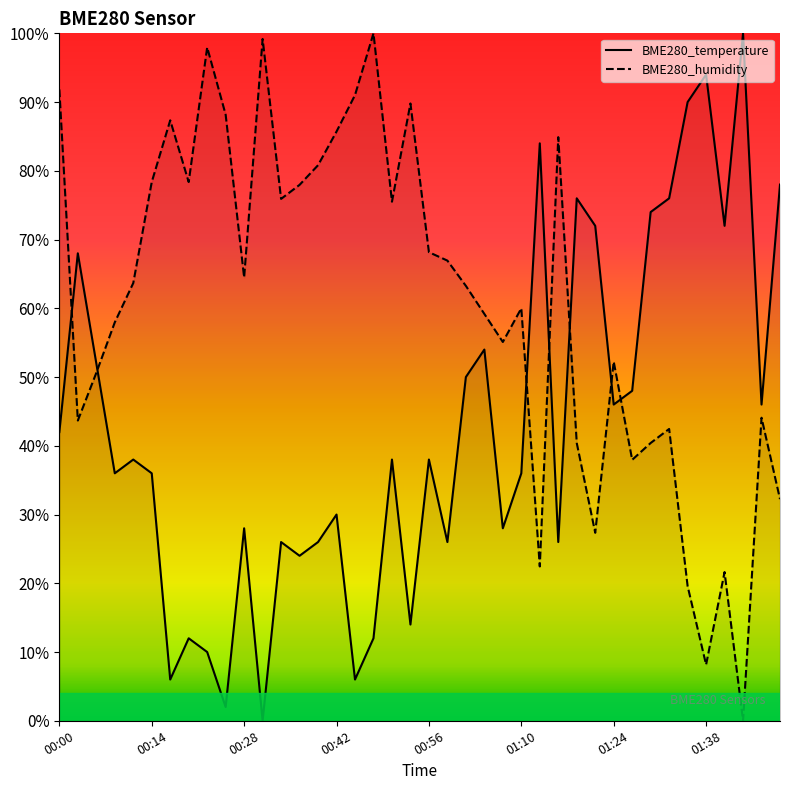

What is the label of the 39th point from the right?

00:03